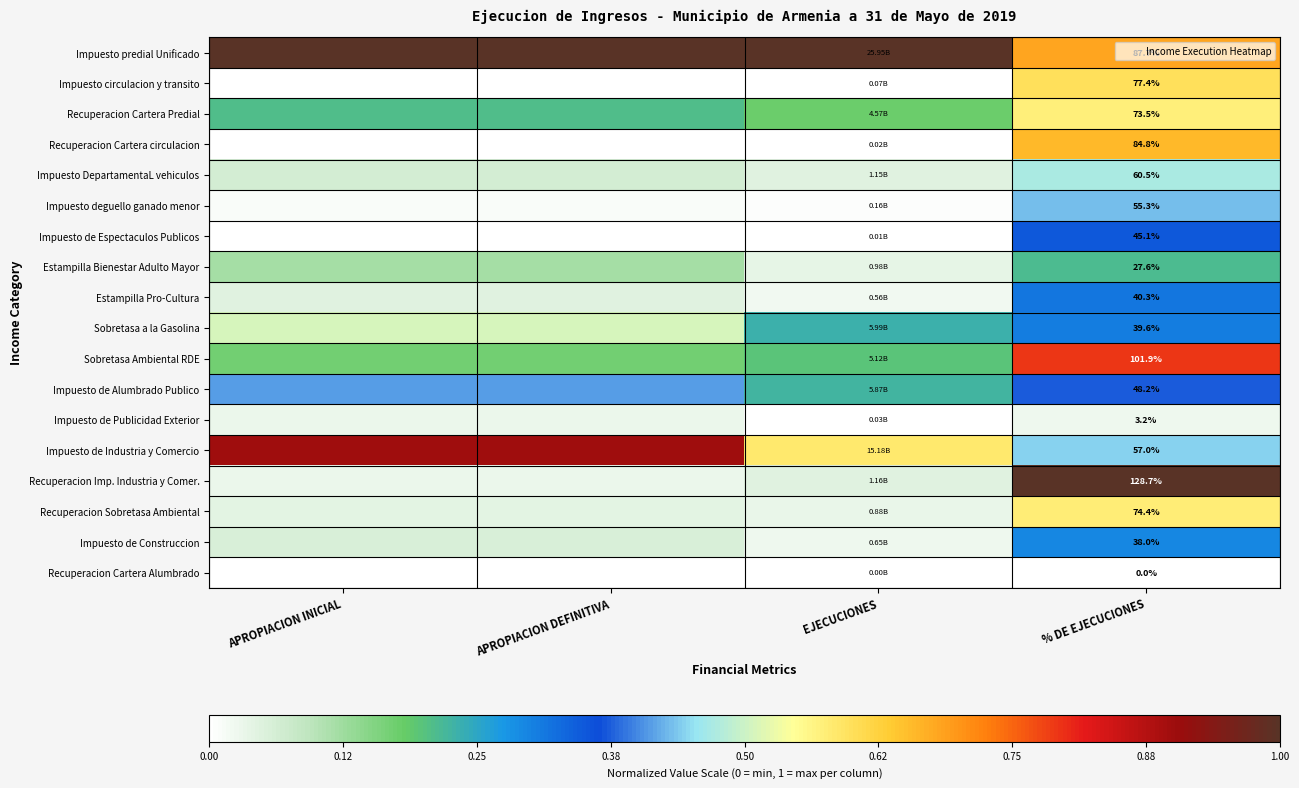

True or false: Recuperacion Cartera Predial has a value of 0.4 at APROPIACION INICIAL.

False